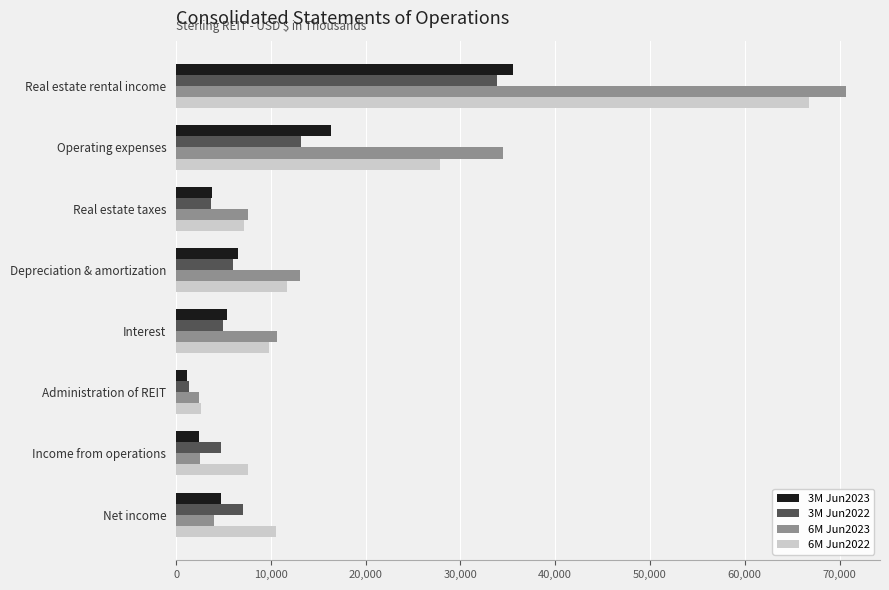

Between Operating expenses and Depreciation & amortization, which series saw the biggest shift?

6M Jun2023